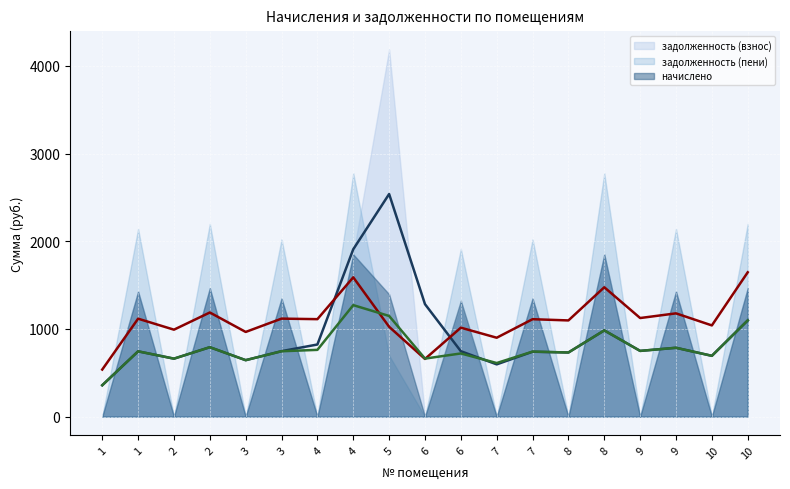

How many times do задолженность (пени) (линия) and задолженность (взнос) (линия) cross each other?

2